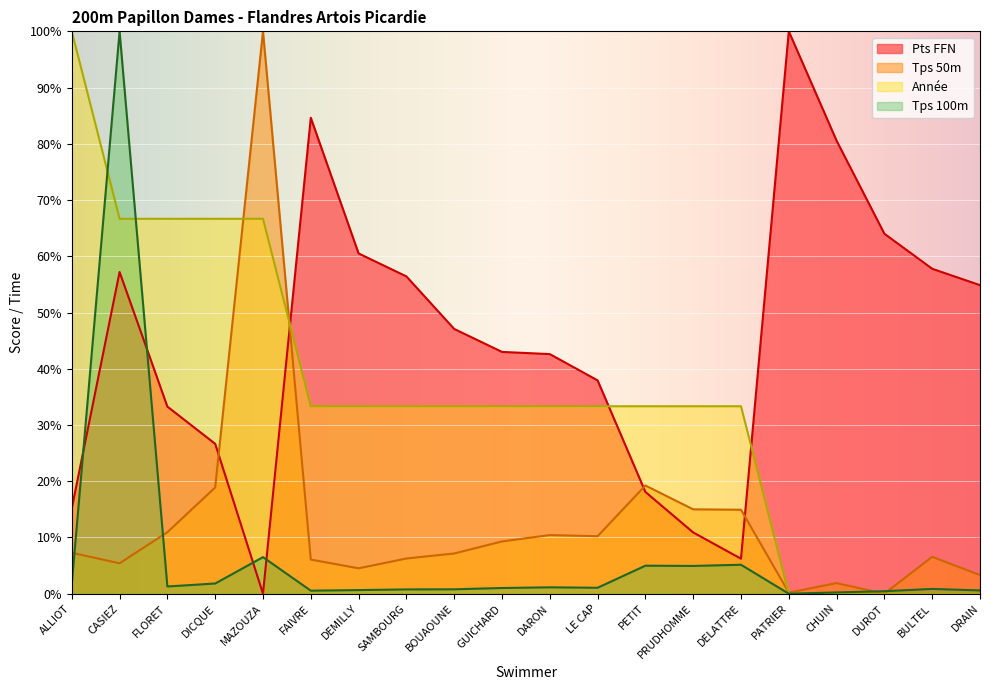

Which has a higher value, CHUIN or MAZOUZA?

CHUIN